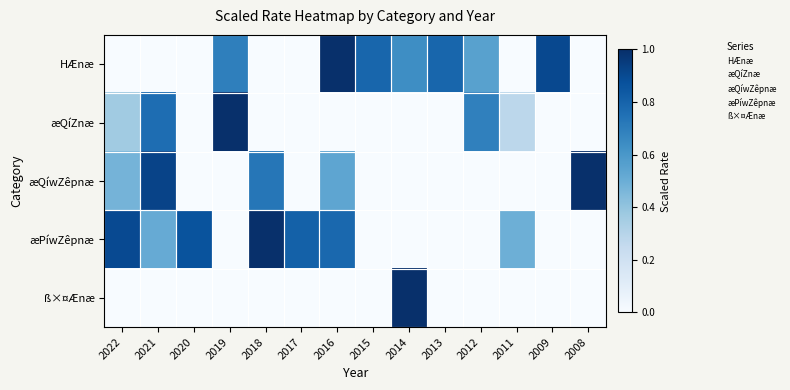

Rank the series by their maximum value, from highest to lowest.

HÆnæ, æQíZnæ, æQíwZêpnæ, æPíwZêpnæ, ß×¤Ænæ